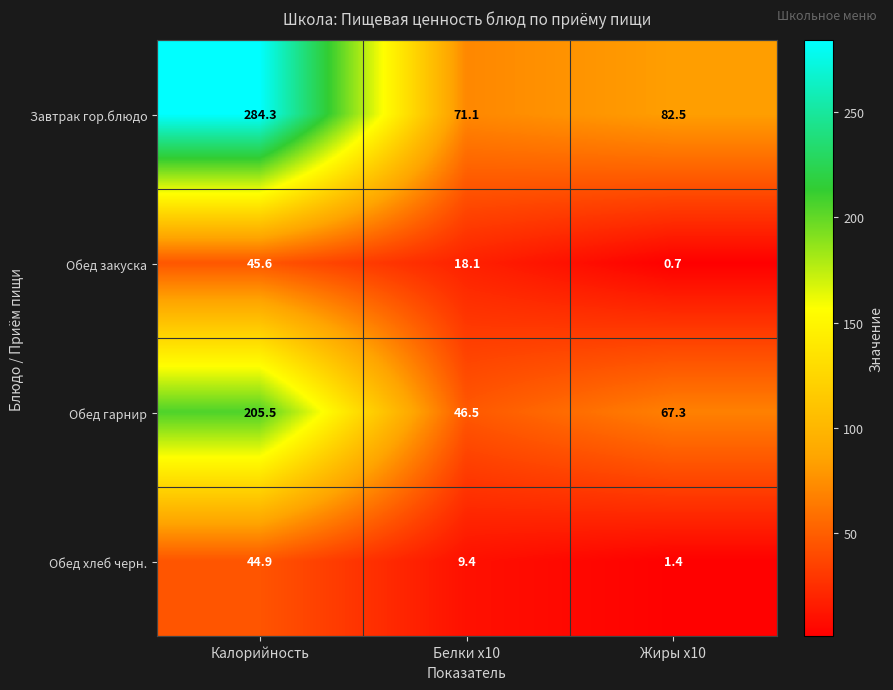

The value of Завтрак гор.блюдо at Жиры x10 is 135.4. True or false?

False